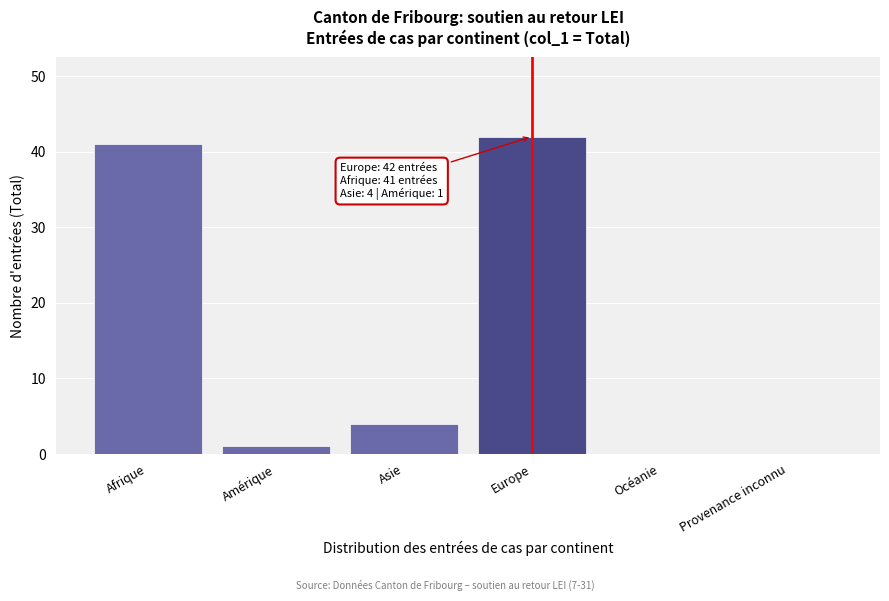

Reading right to left, extract all data points from this chart.

Provenance inconnu=0	Océanie=0	Europe=42	Asie=4	Amérique=1	Afrique=41